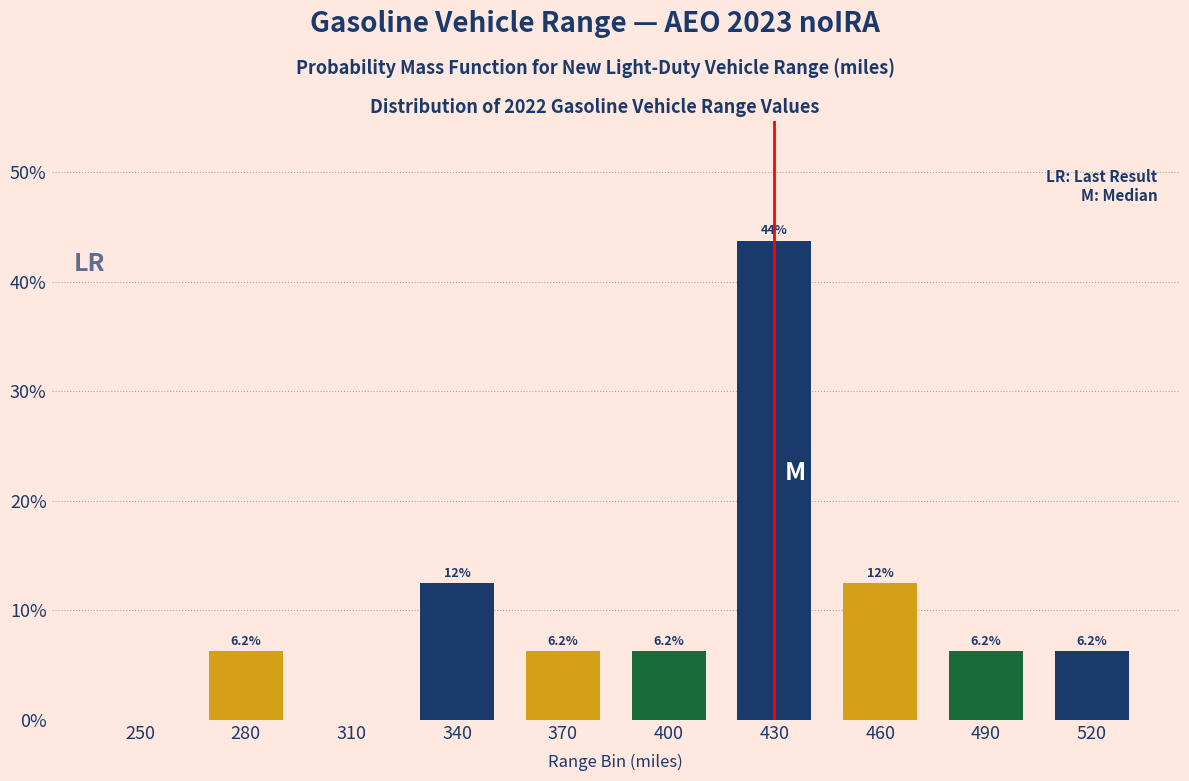

What is the sum of the values at 250 and 460?

12.5